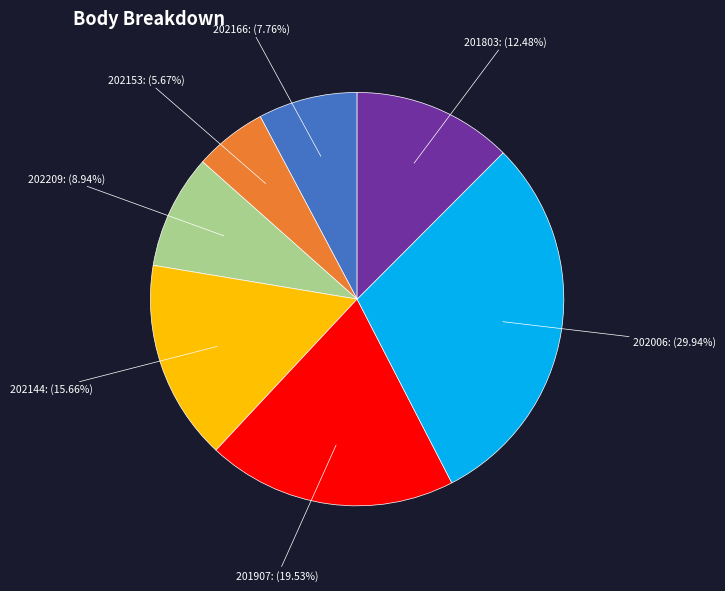

To the nearest percent, what percentage of the pie is 202166?

8%